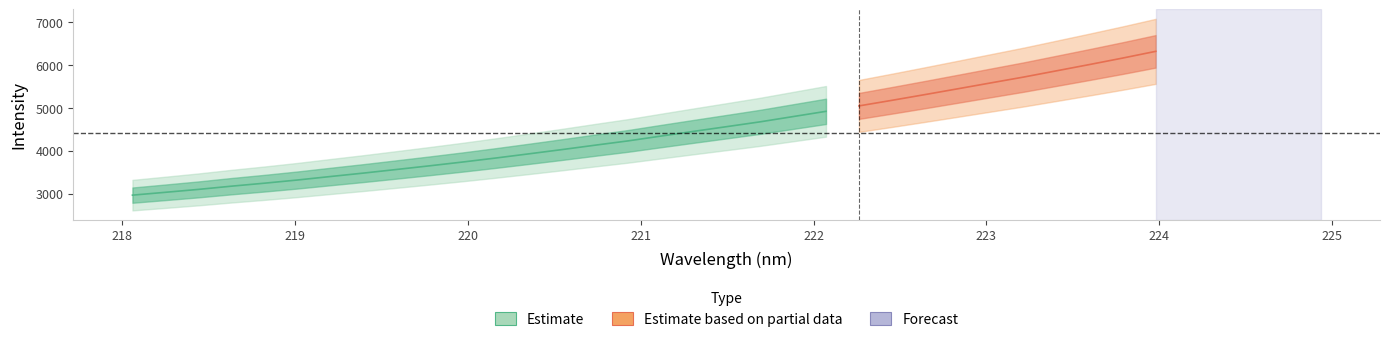

Is this an area chart (filled region under the line)?

No